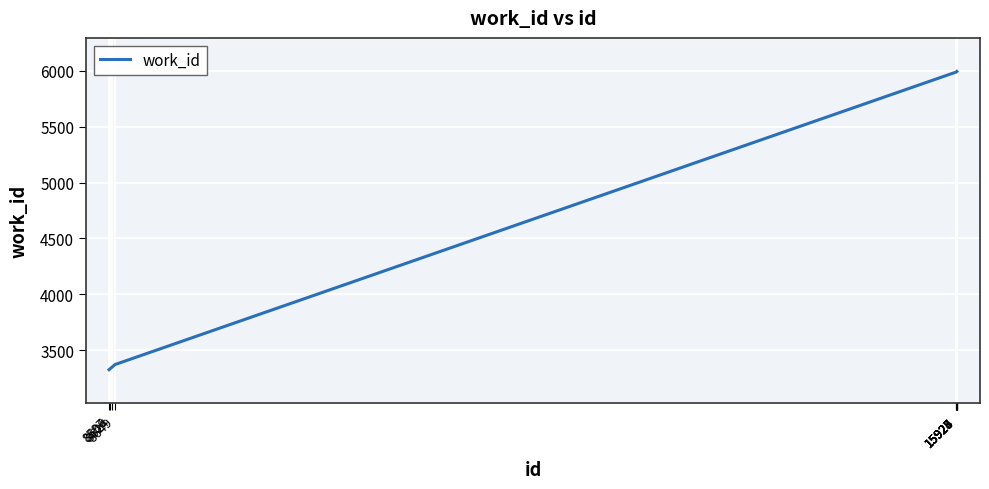

Approximately how many times larger is the value at 15926 compared to 8606?

1.8